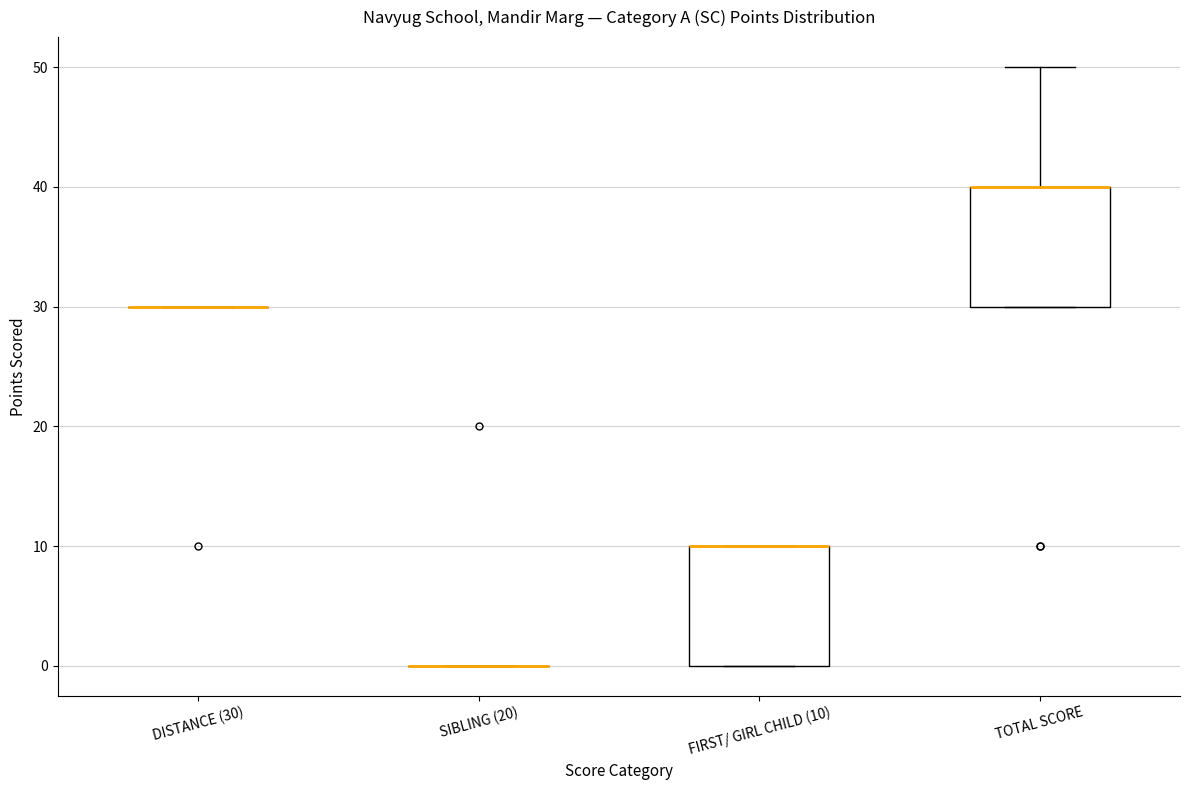

Where is the upper edge of the box for FIRST/ GIRL CHILD (10) on the y-axis? The values are not printed on the chart, so give them approximately, as read against the axis.

10